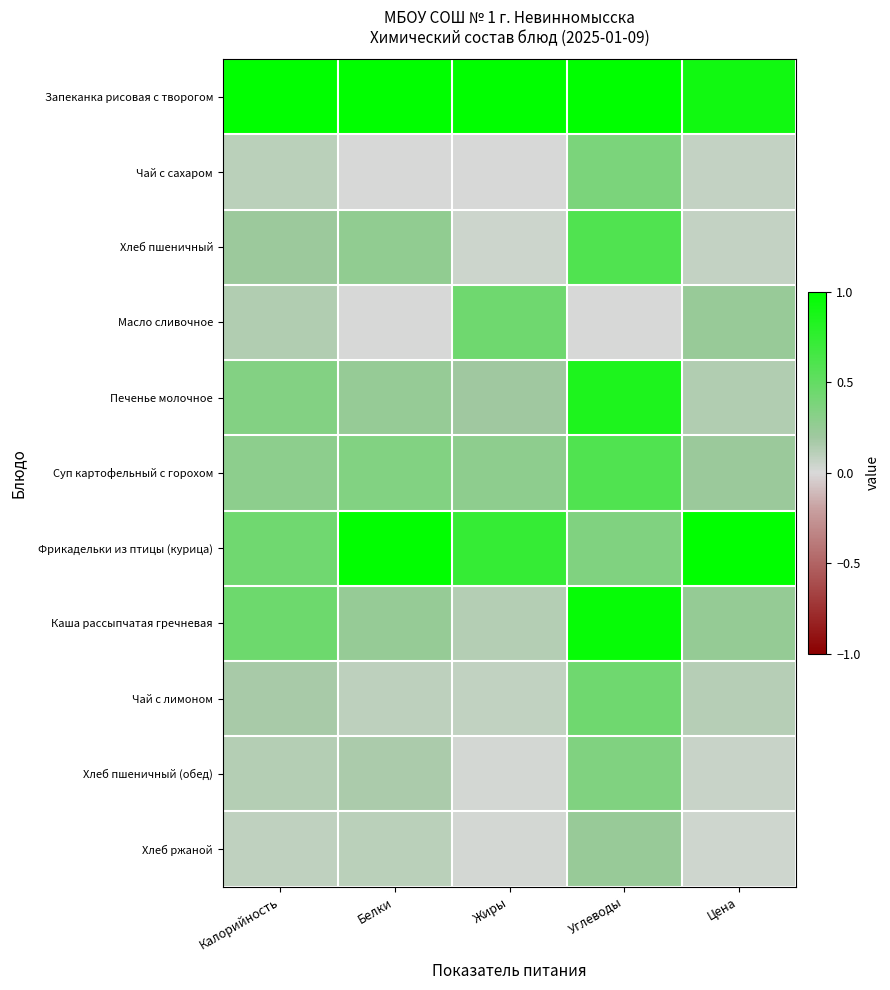

Which series has the largest total across all categories?

Запеканка рисовая с творогом